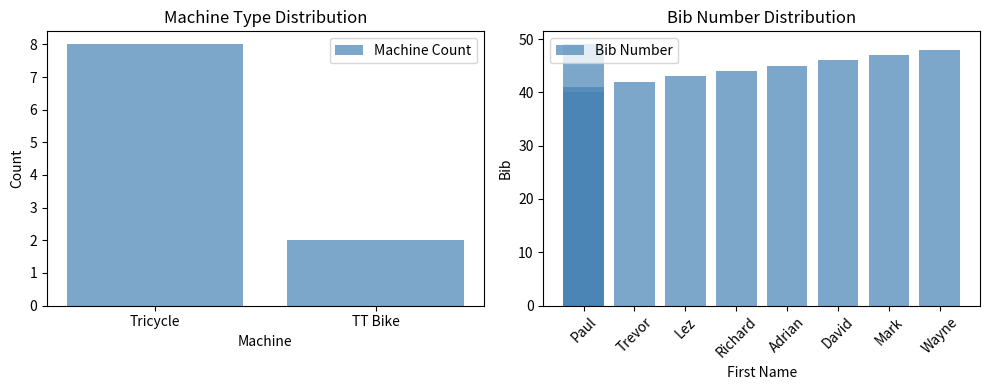

What is the ratio of the value at Mark to the value at Trevor?

1.1